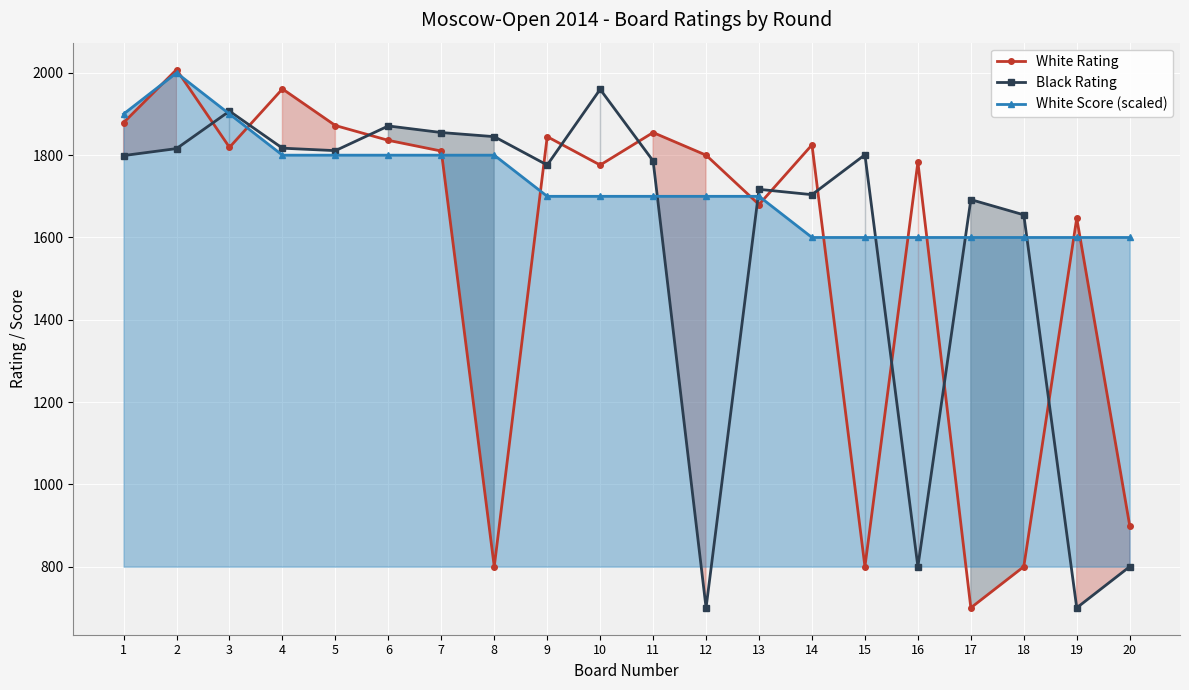

Where is the first local minimum for Black Rating?

5